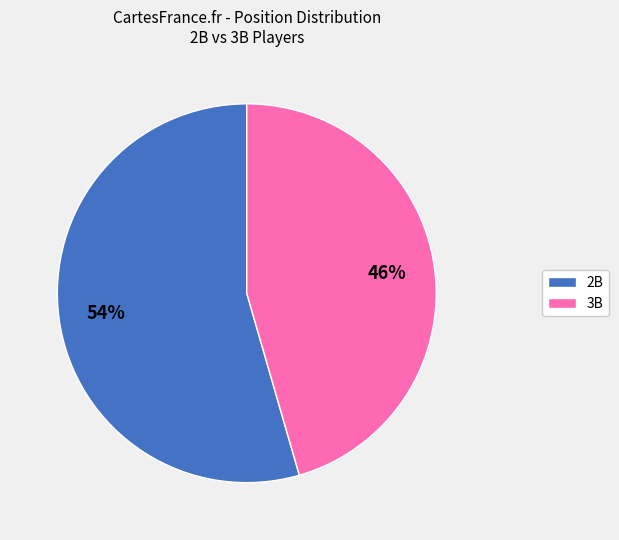

True or false: 3B accounts for 46% of the total.

True